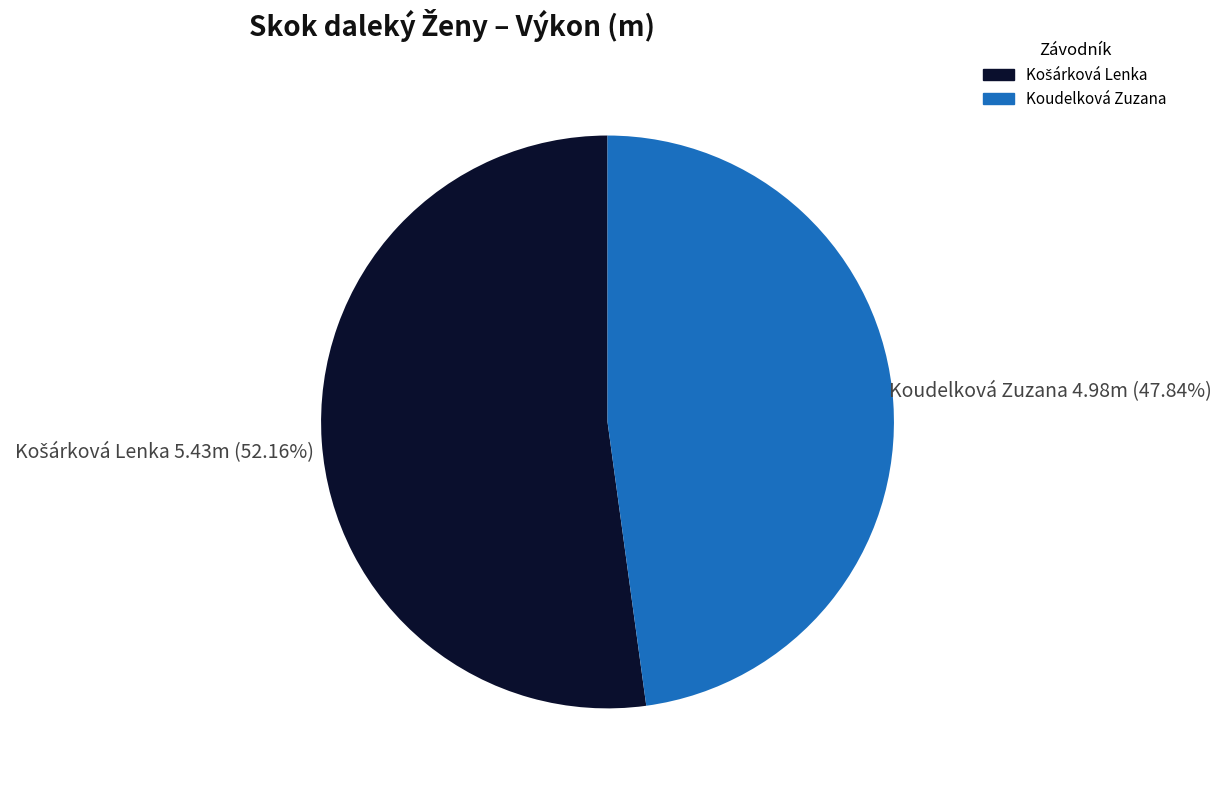

How many segments does this pie chart have?

2